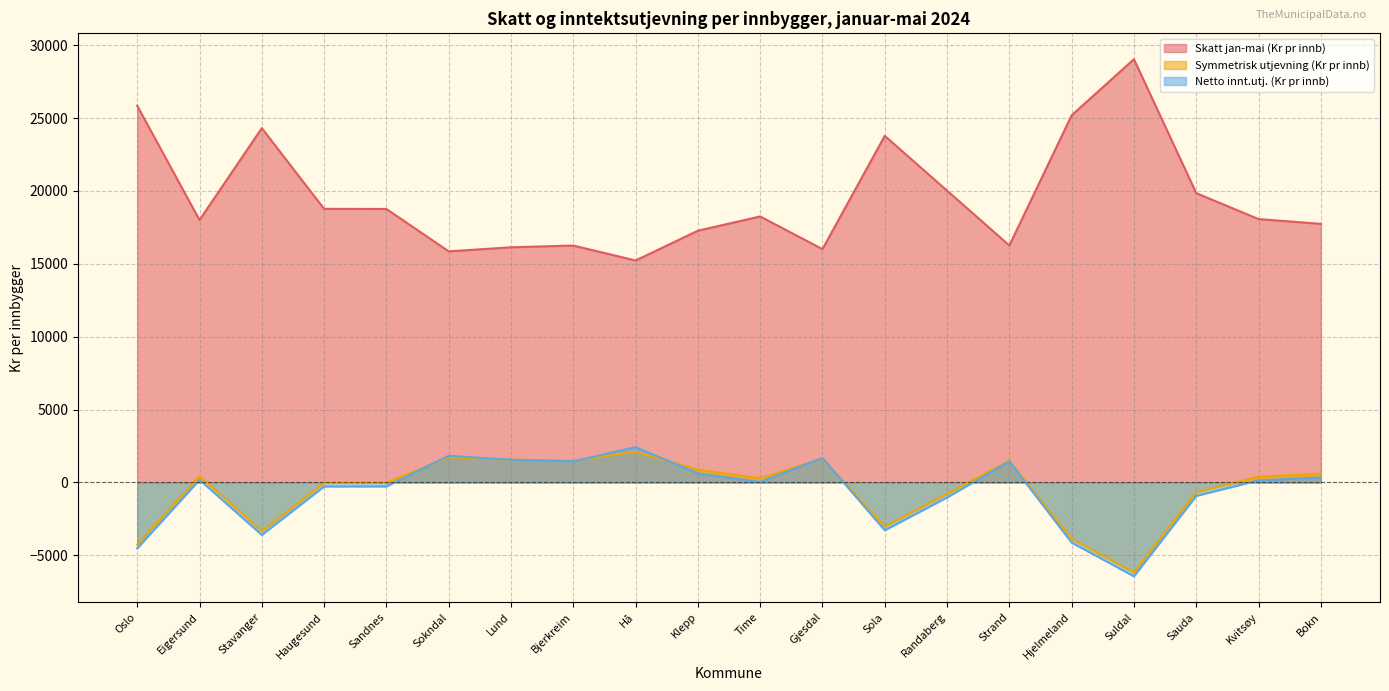

Does the chart display data point markers on the line(s)?

No